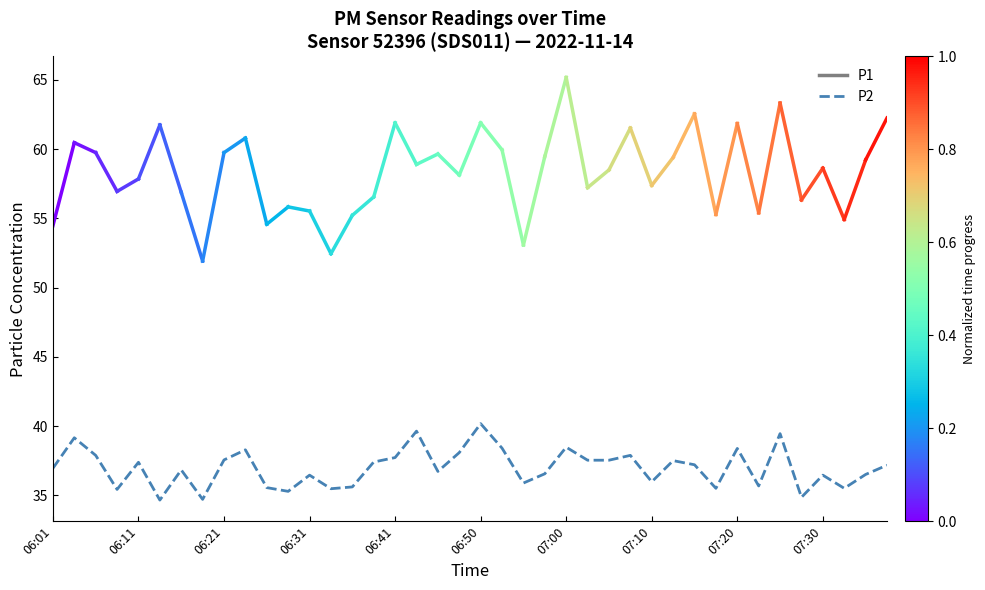

What is the greatest value displayed?

40.2